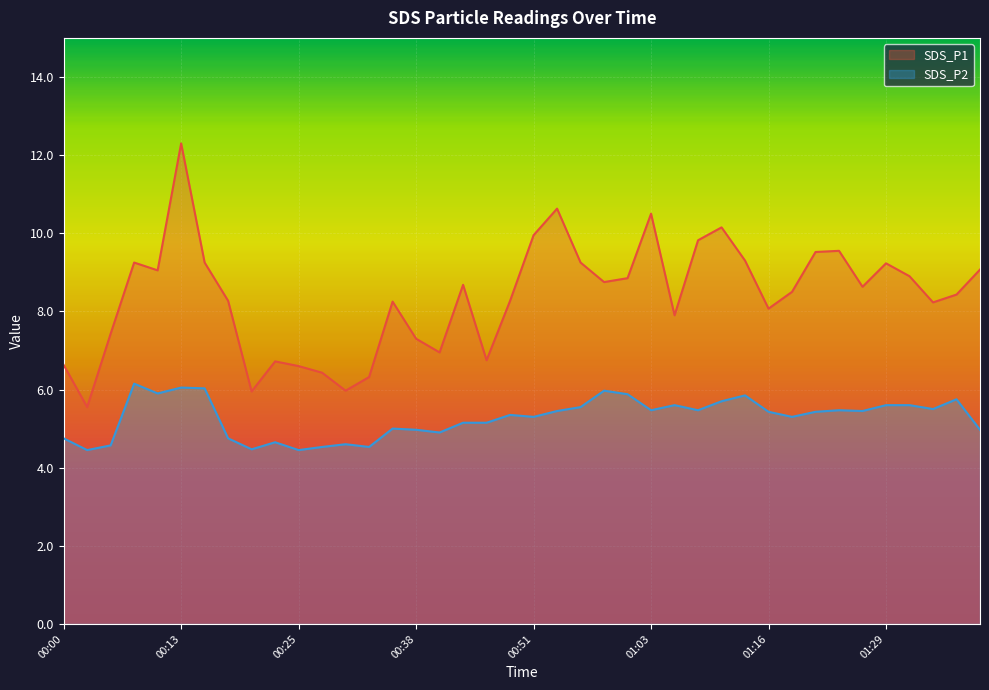

List the series in order of their overall mean, lowest first.

SDS_P2, SDS_P1